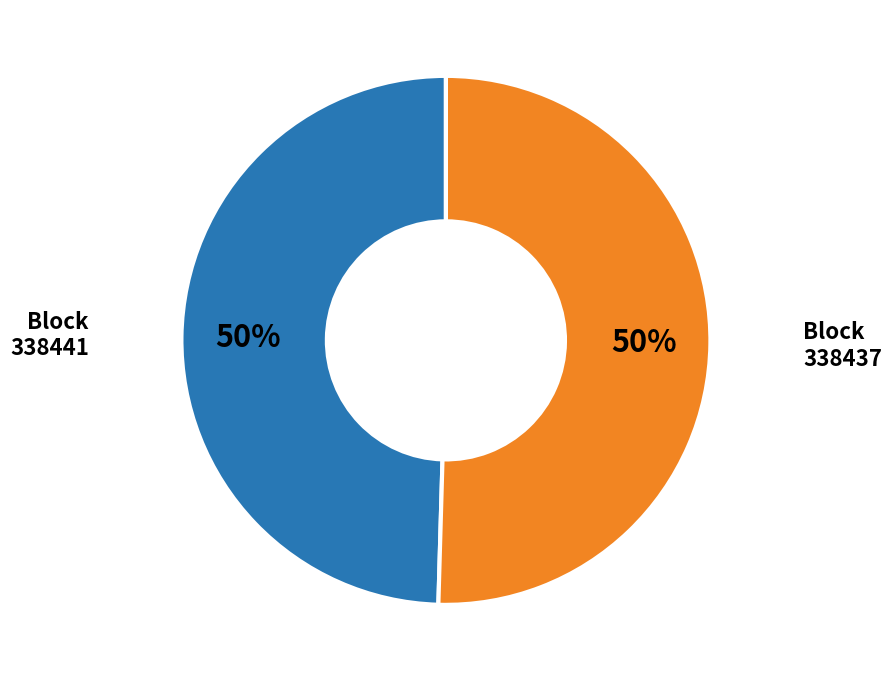

To the nearest percent, what is the average slice percentage?

50%